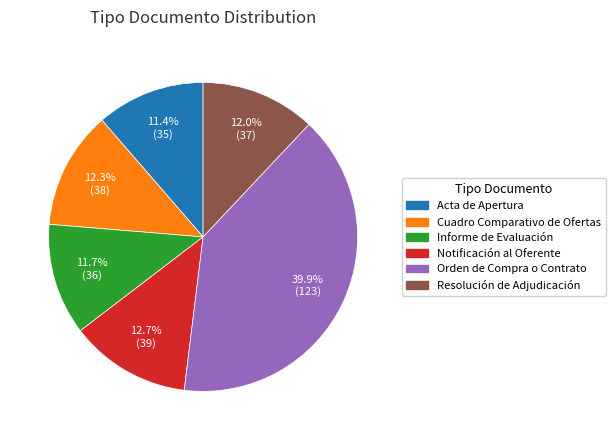

Which has a higher value, Informe de Evaluación or Notificación al Oferente?

Notificación al Oferente